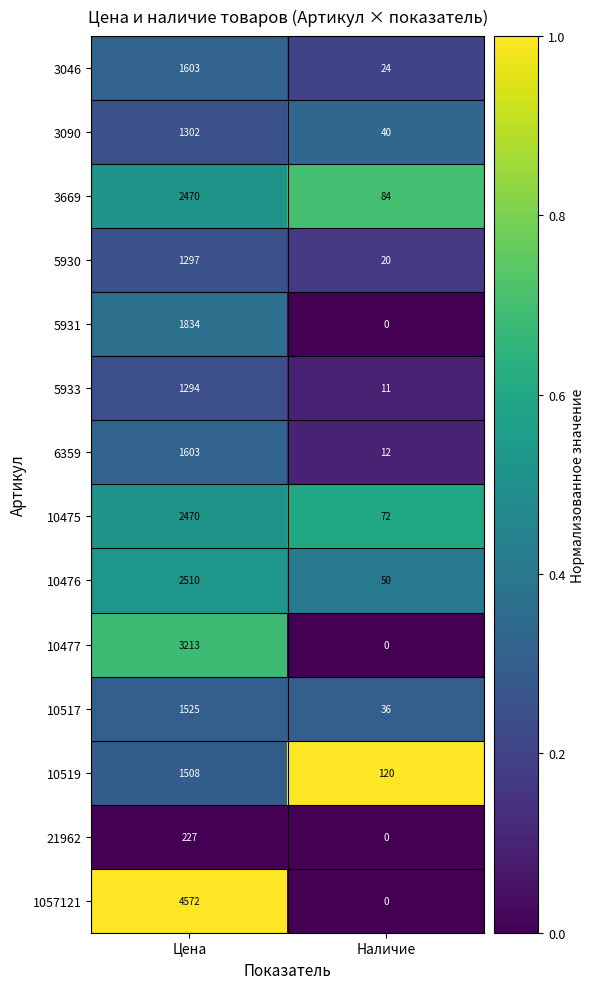

How many categories are shown in the chart?

2